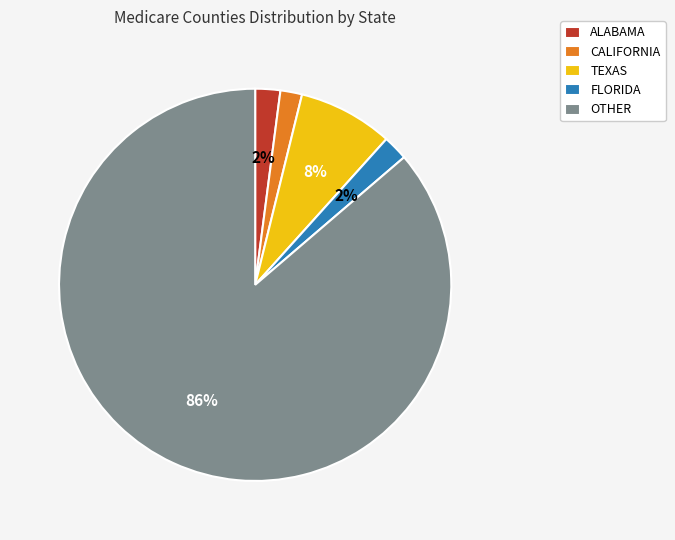

To the nearest percent, what portion does ALABAMA represent?

2%